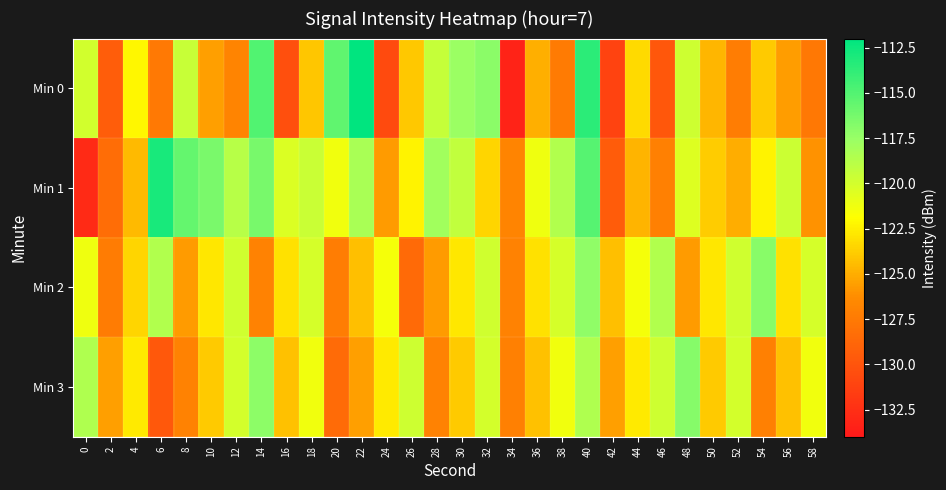

Count the number of categories in the chart.

30